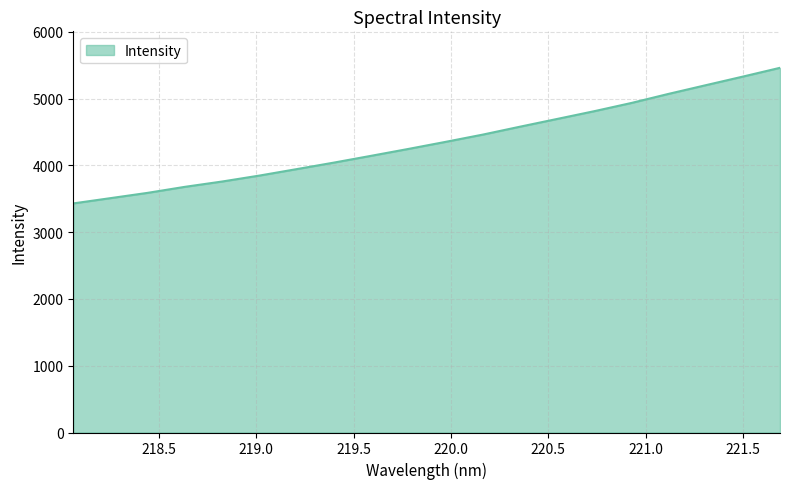

What is the difference between the maximum and minimum values?

2030.2